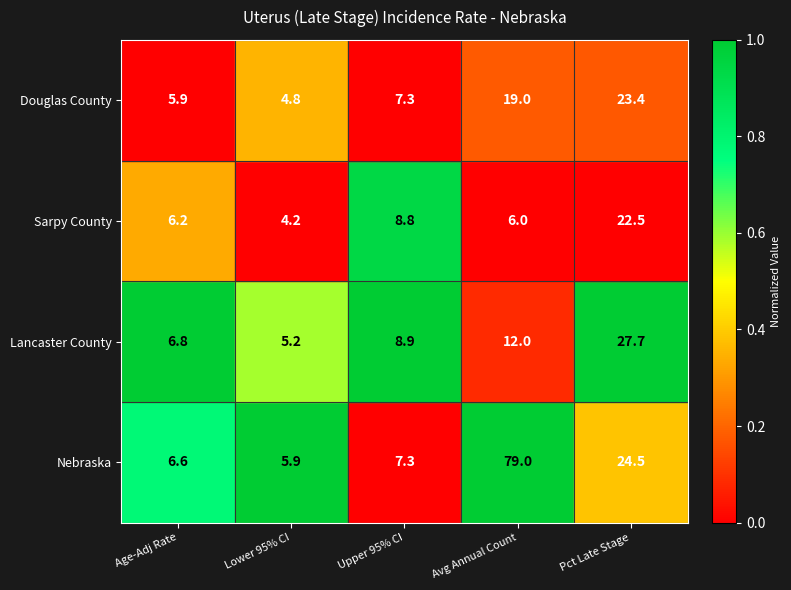

Where is Lancaster County nearest to the value 16?

Avg Annual Count